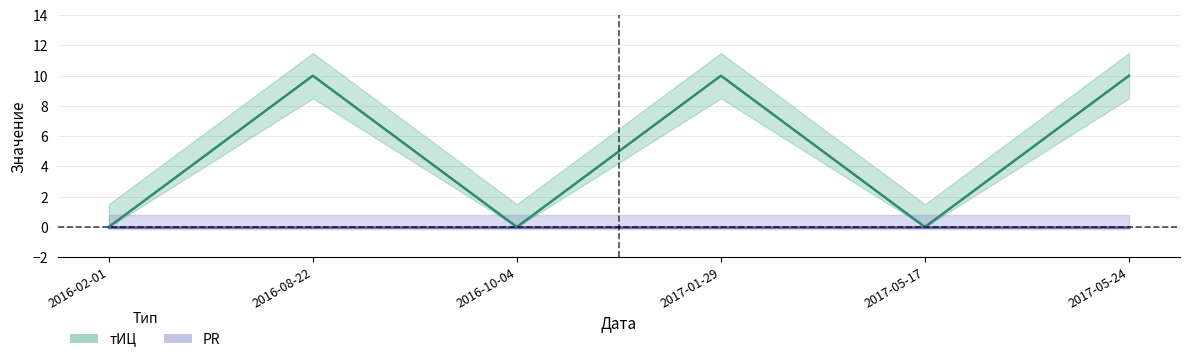

What is the label of the 3rd point from the left?

2016-10-04